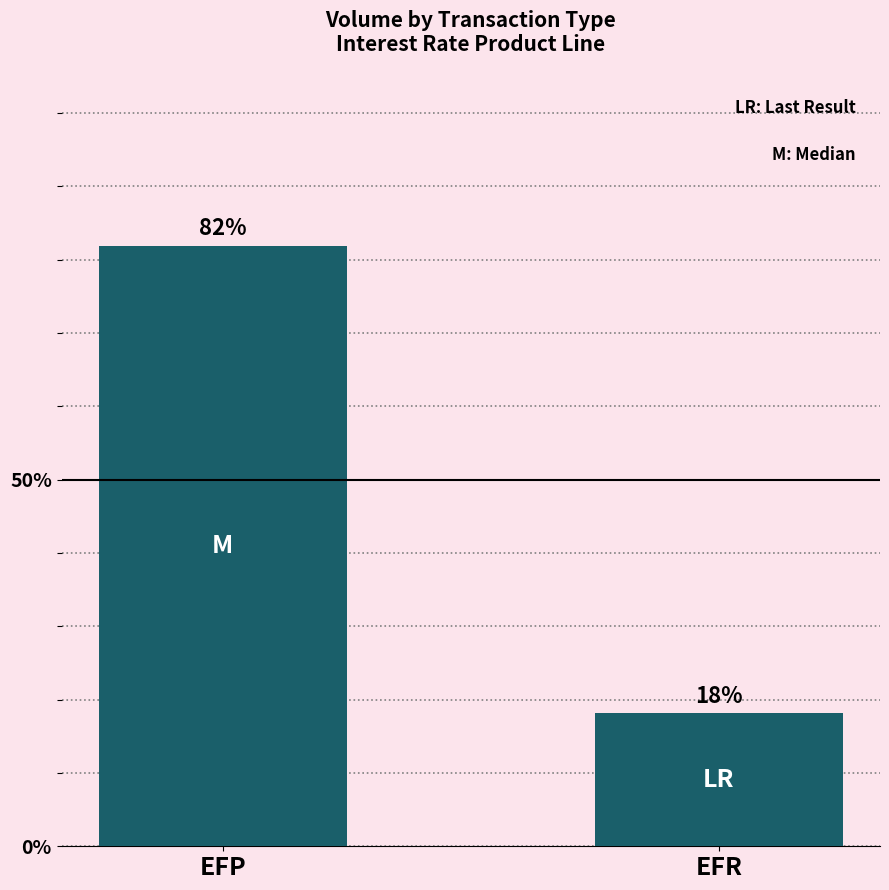

List the labels in order of value, smallest first.

EFR, EFP